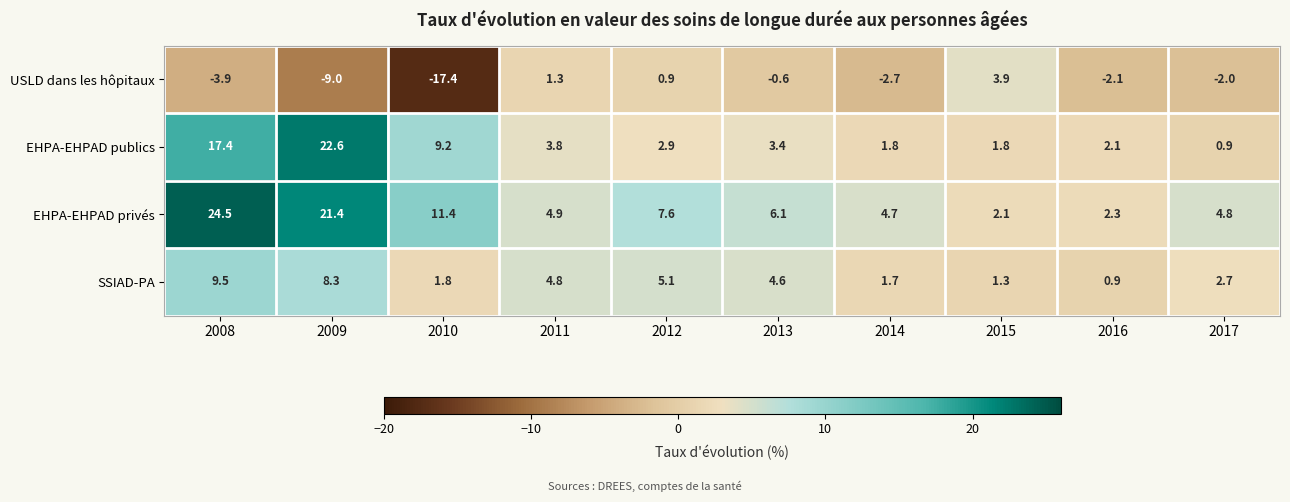

The EHPA-EHPAD privés series shows 4.7 at 2014. True or false?

True